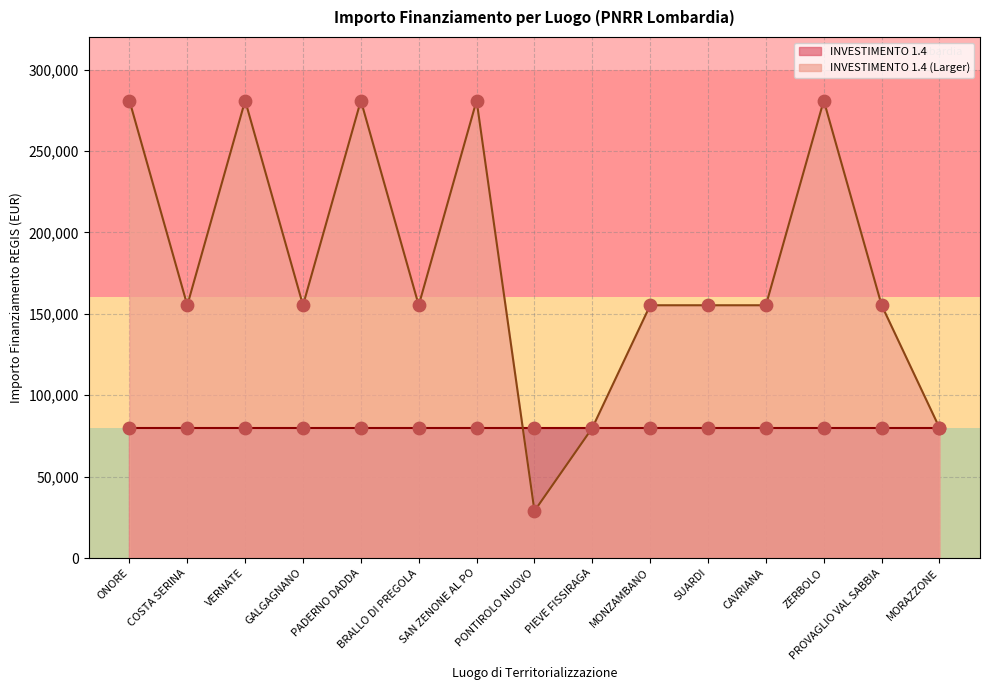

Approximately how many times larger is the value at GALGAGNANO compared to CAVRIANA?

1.0